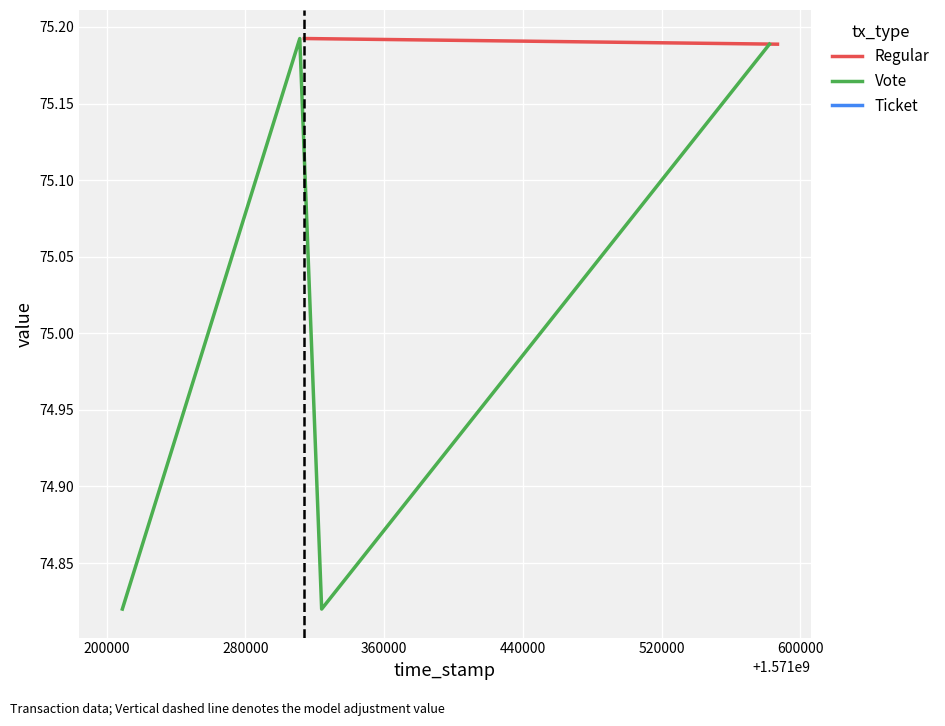

The valid_mainchain series shows 1.8 at 1571586865. True or false?

False